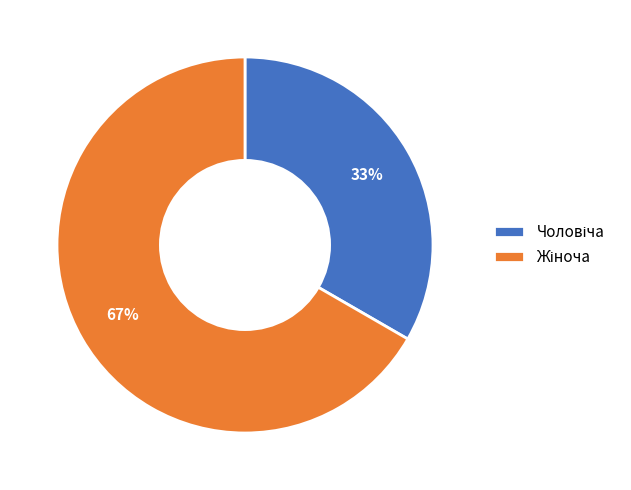

Is there a majority slice in this chart?

Yes